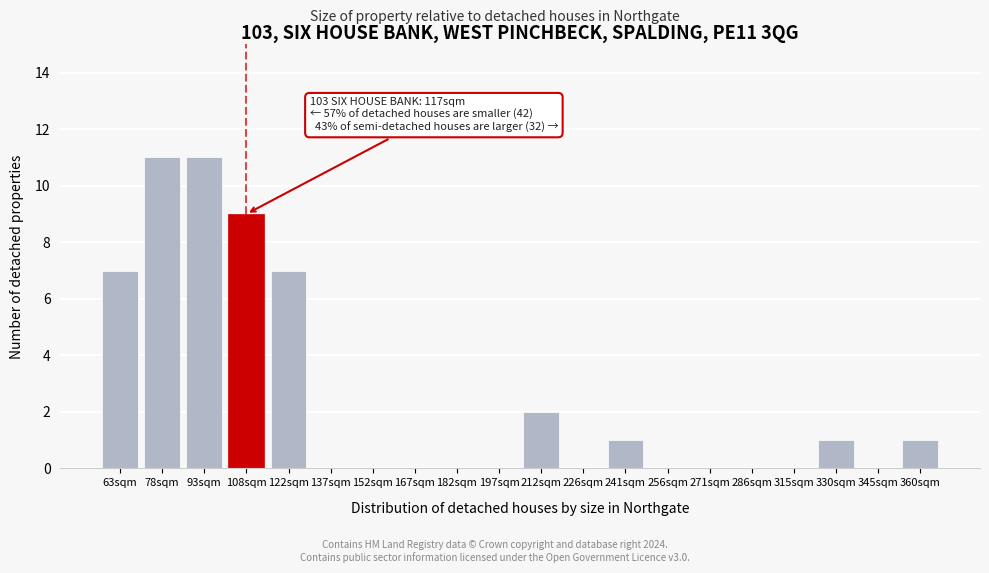

Reading left to right, transcribe all the data shown in this chart.

63sqm=7	78sqm=11	93sqm=11	108sqm=9	122sqm=7	137sqm=0	152sqm=0	167sqm=0	182sqm=0	197sqm=0	212sqm=2	226sqm=0	241sqm=1	256sqm=0	271sqm=0	286sqm=0	315sqm=0	330sqm=1	345sqm=0	360sqm=1